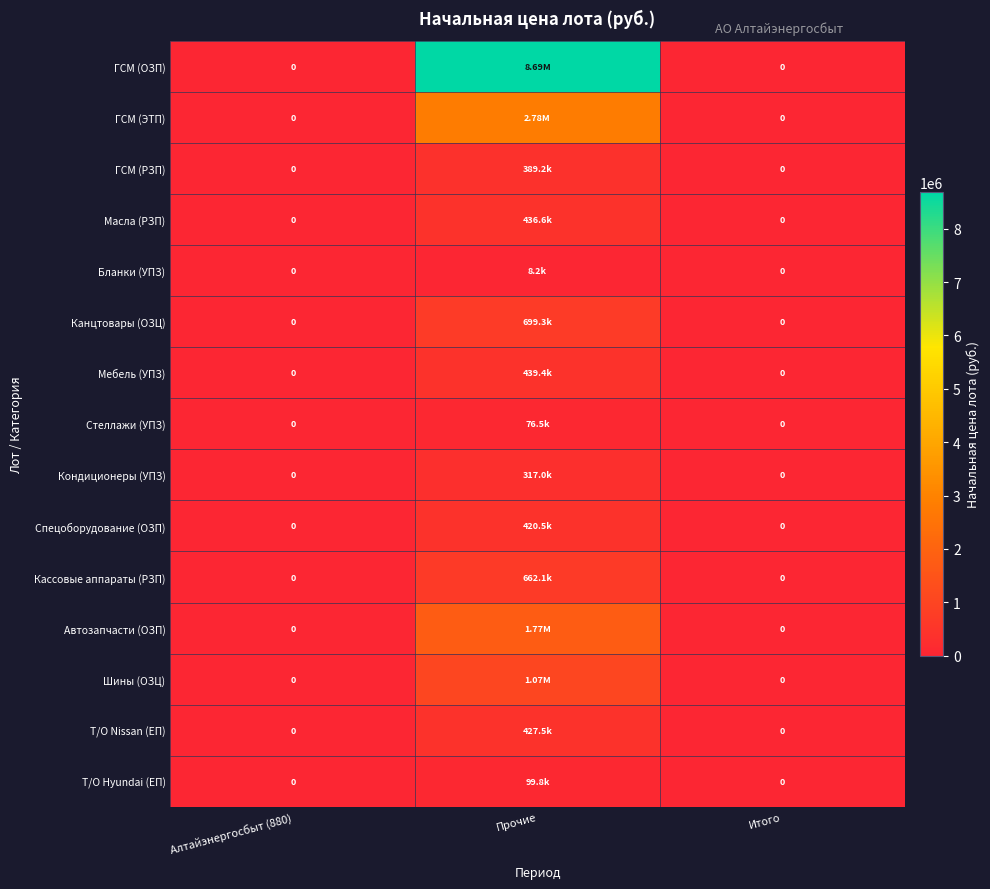

Which label corresponds to the smallest value in the chart?

Алтайэнергосбыт (880)